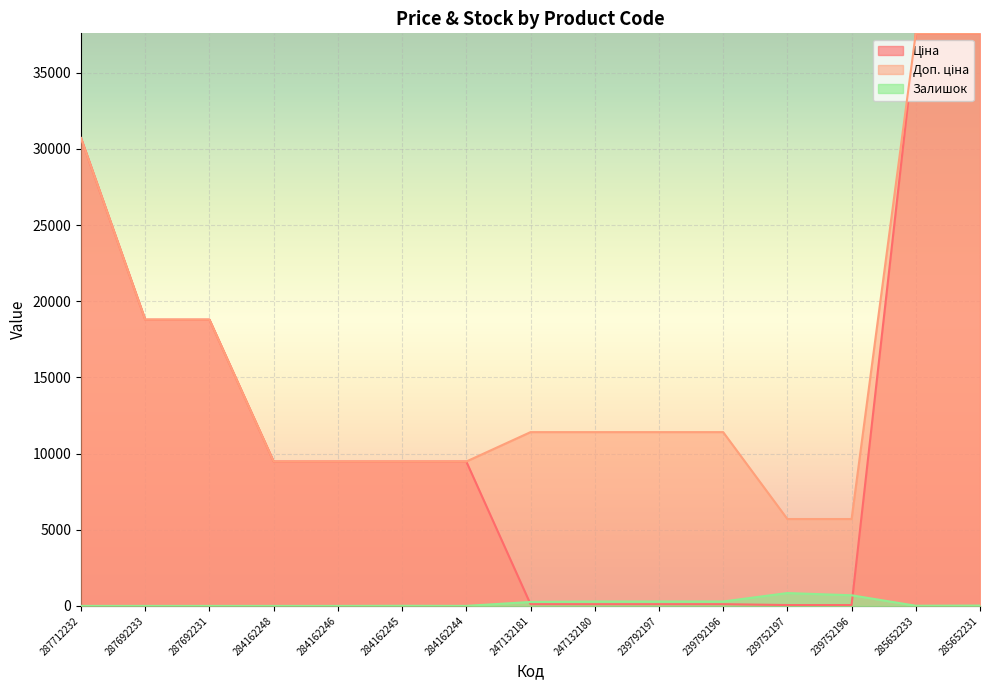

Which series has the largest total across all categories?

Доп. ціна